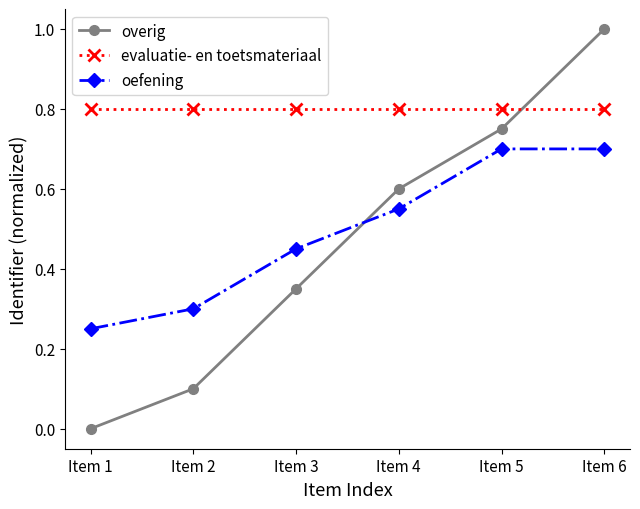

Between Item 1 and Item 2, which series saw the biggest shift?

overig